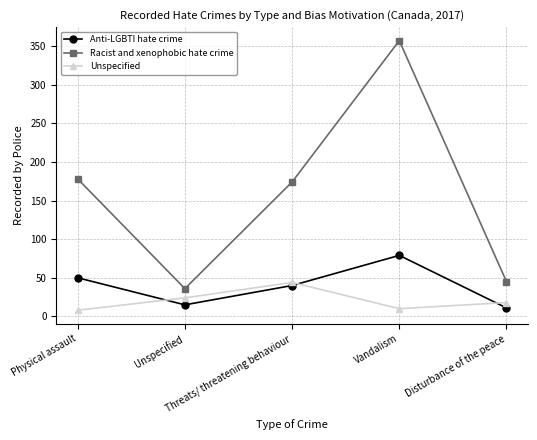

What position from the right is Unspecified?

4